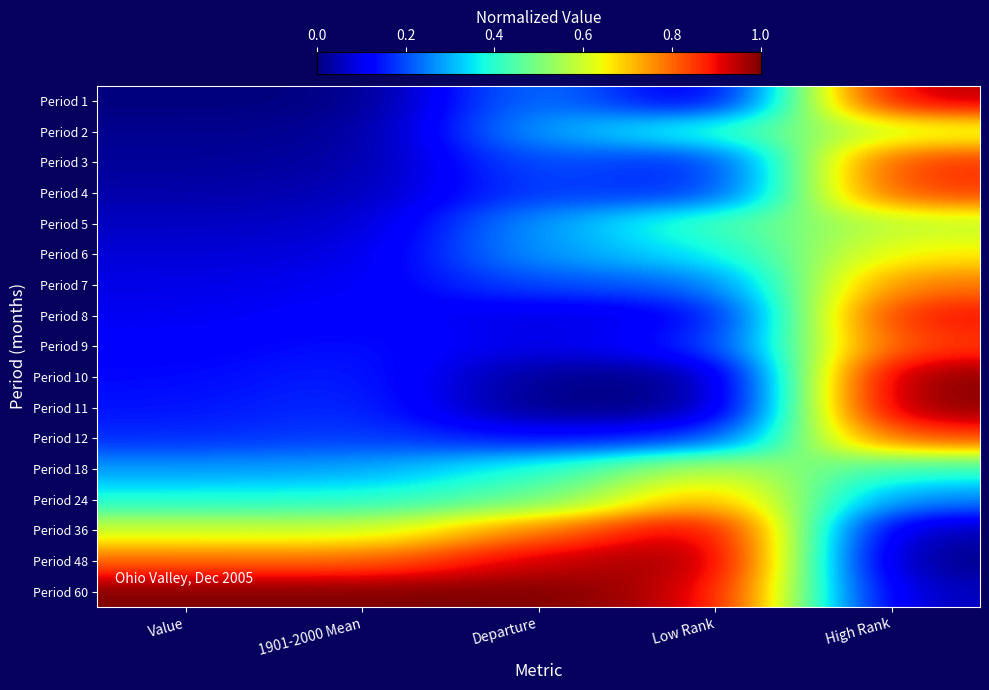

Reading left to right, what are all the values shown in this chart?

Period 1: Value=0.0	1901-2000 Mean=0.0	Departure=0.3	Low Rank=0.0	High Rank=1.0
Period 2: Value=0.0	1901-2000 Mean=0.0	Departure=0.3	Low Rank=0.4	High Rank=0.6
Period 3: Value=0.0	1901-2000 Mean=0.0	Departure=0.2	Low Rank=0.1	High Rank=0.9
Period 4: Value=0.0	1901-2000 Mean=0.0	Departure=0.2	Low Rank=0.1	High Rank=0.9
Period 5: Value=0.1	1901-2000 Mean=0.1	Departure=0.3	Low Rank=0.4	High Rank=0.6
Period 6: Value=0.1	1901-2000 Mean=0.1	Departure=0.3	Low Rank=0.4	High Rank=0.7
Period 7: Value=0.1	1901-2000 Mean=0.1	Departure=0.2	Low Rank=0.2	High Rank=0.8
Period 8: Value=0.1	1901-2000 Mean=0.1	Departure=0.1	Low Rank=0.1	High Rank=0.9
Period 9: Value=0.1	1901-2000 Mean=0.1	Departure=0.1	Low Rank=0.1	High Rank=0.9
Period 10: Value=0.1	1901-2000 Mean=0.2	Departure=0.0	Low Rank=0.0	High Rank=1.0
Period 11: Value=0.1	1901-2000 Mean=0.2	Departure=0.0	Low Rank=0.0	High Rank=1.0
Period 12: Value=0.2	1901-2000 Mean=0.2	Departure=0.1	Low Rank=0.2	High Rank=0.8
Period 18: Value=0.3	1901-2000 Mean=0.3	Departure=0.4	Low Rank=0.6	High Rank=0.4
Period 24: Value=0.4	1901-2000 Mean=0.4	Departure=0.5	Low Rank=0.8	High Rank=0.3
Period 36: Value=0.6	1901-2000 Mean=0.6	Departure=0.8	Low Rank=1.0	High Rank=0.0
Period 48: Value=0.8	1901-2000 Mean=0.8	Departure=0.9	Low Rank=1.0	High Rank=0.0
Period 60: Value=1.0	1901-2000 Mean=1.0	Departure=1.0	Low Rank=0.9	High Rank=0.0